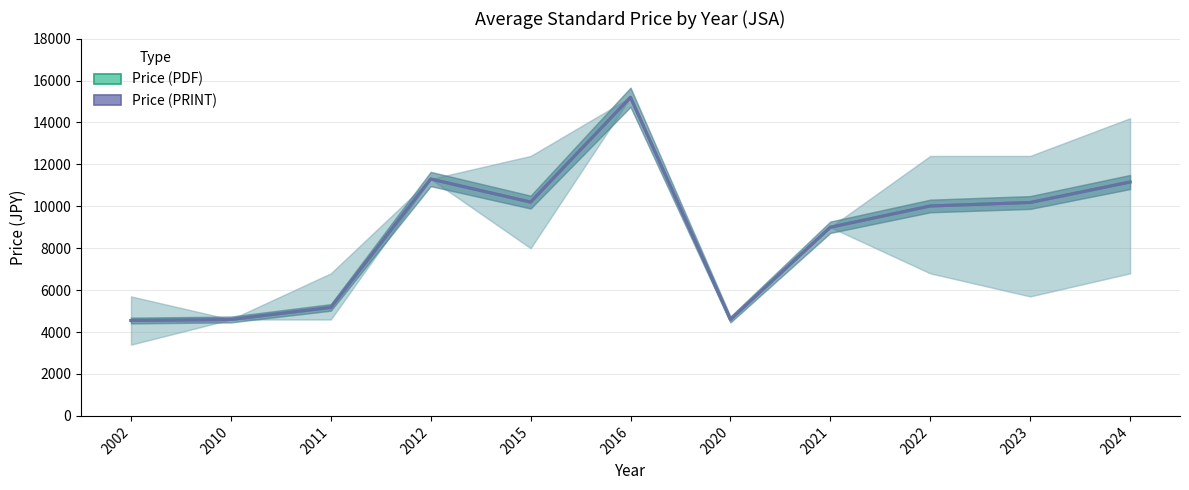

Where is Price (PRINT) nearest to the value 9875?

2022